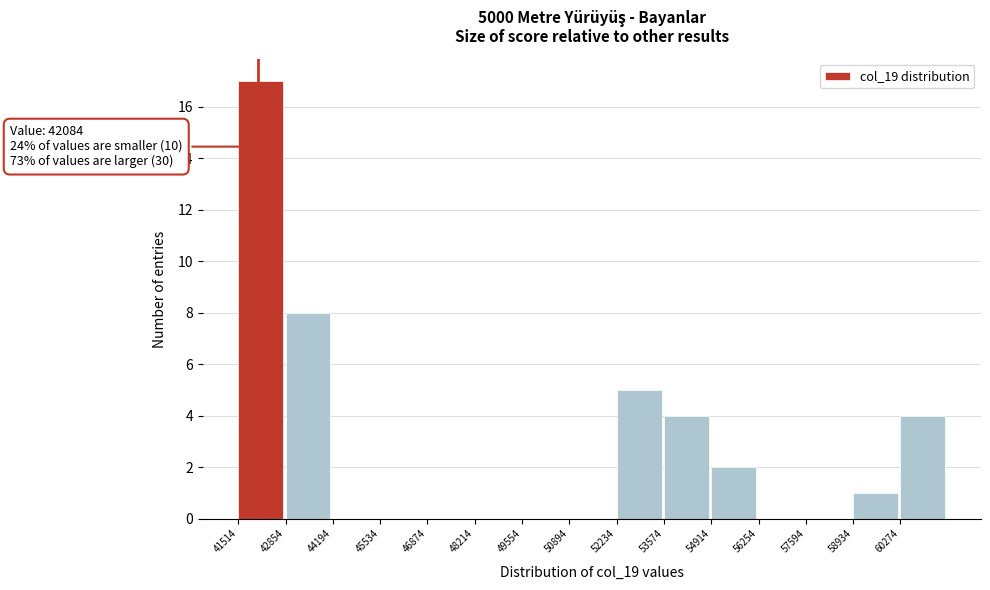

Which range on the x-axis has the tallest bar?

41600 to 42800